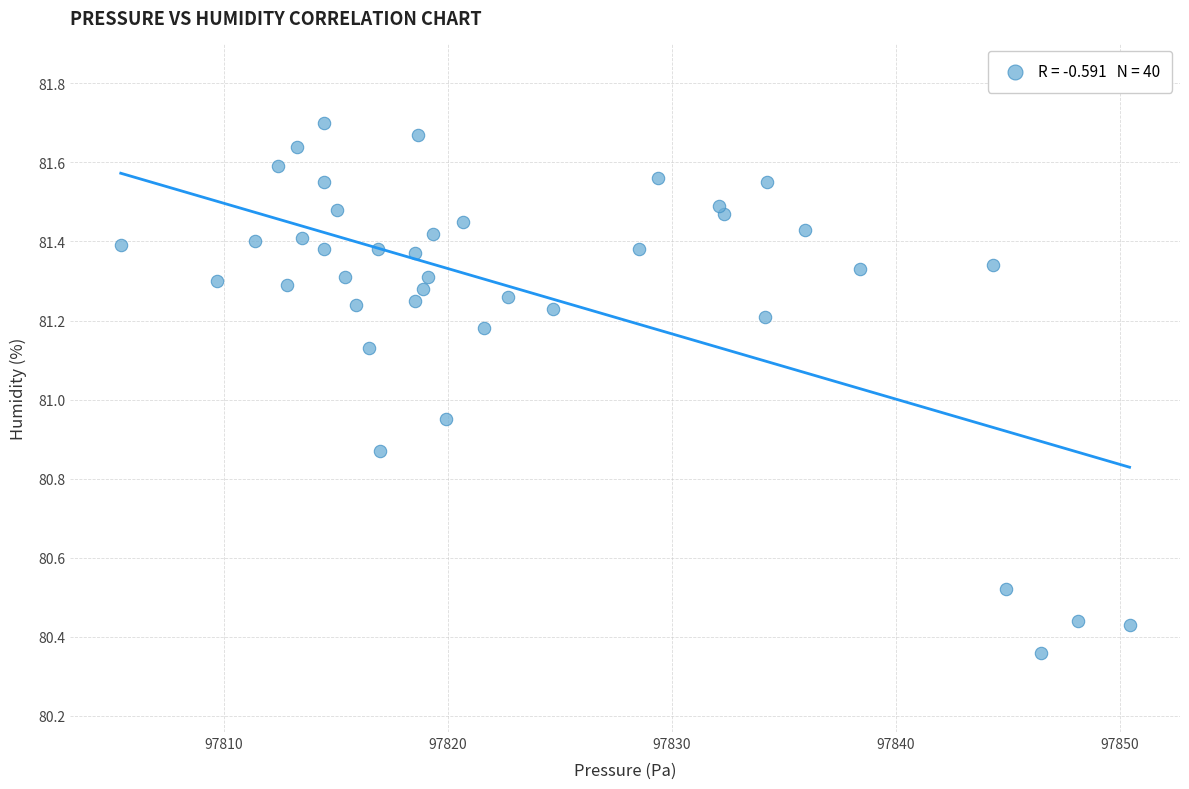

What is the range of Y values (max minus min)?

1.3